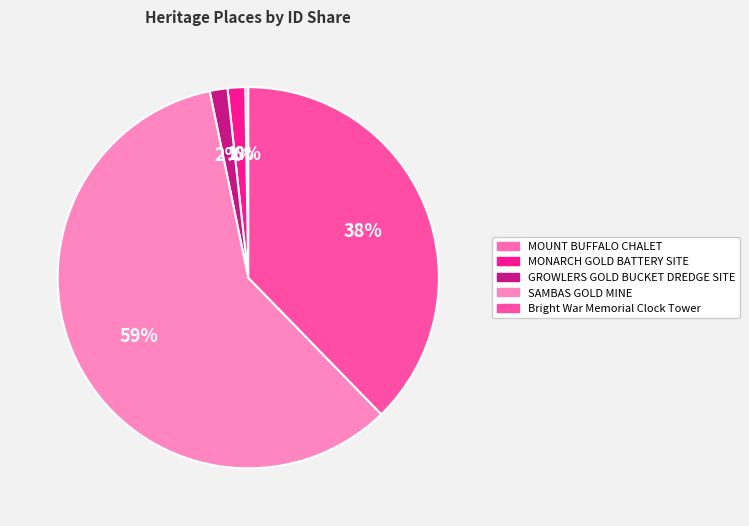

To the nearest percent, what portion does GROWLERS GOLD BUCKET DREDGE SITE represent?

2%